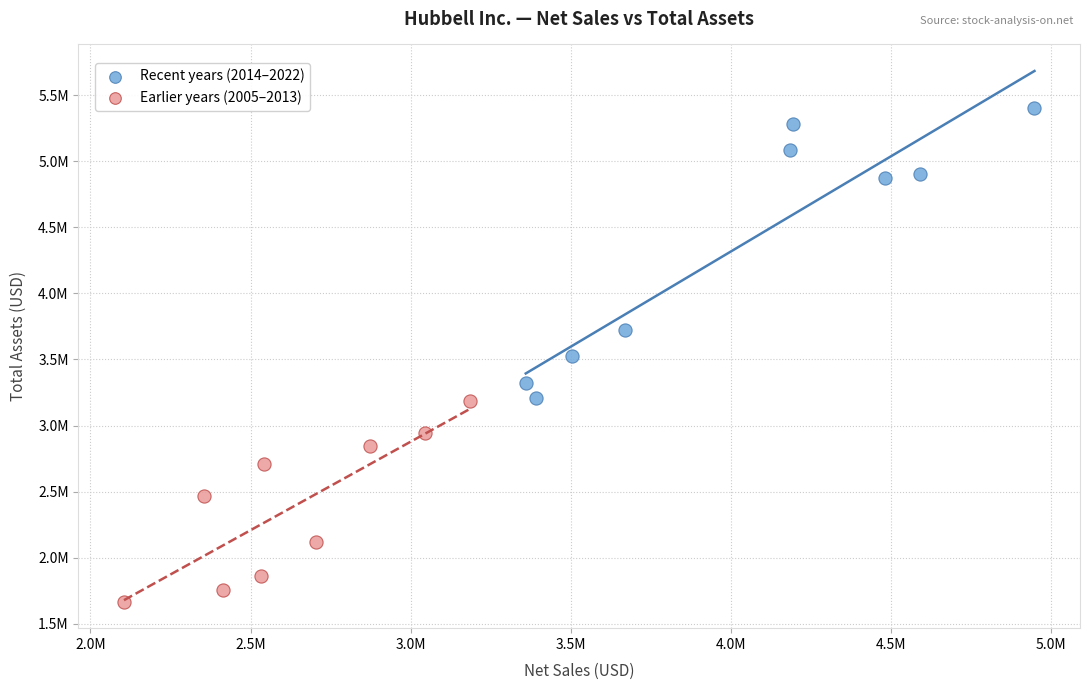

Which series reaches the maximum Y coordinate?

Recent years (2014–2022)